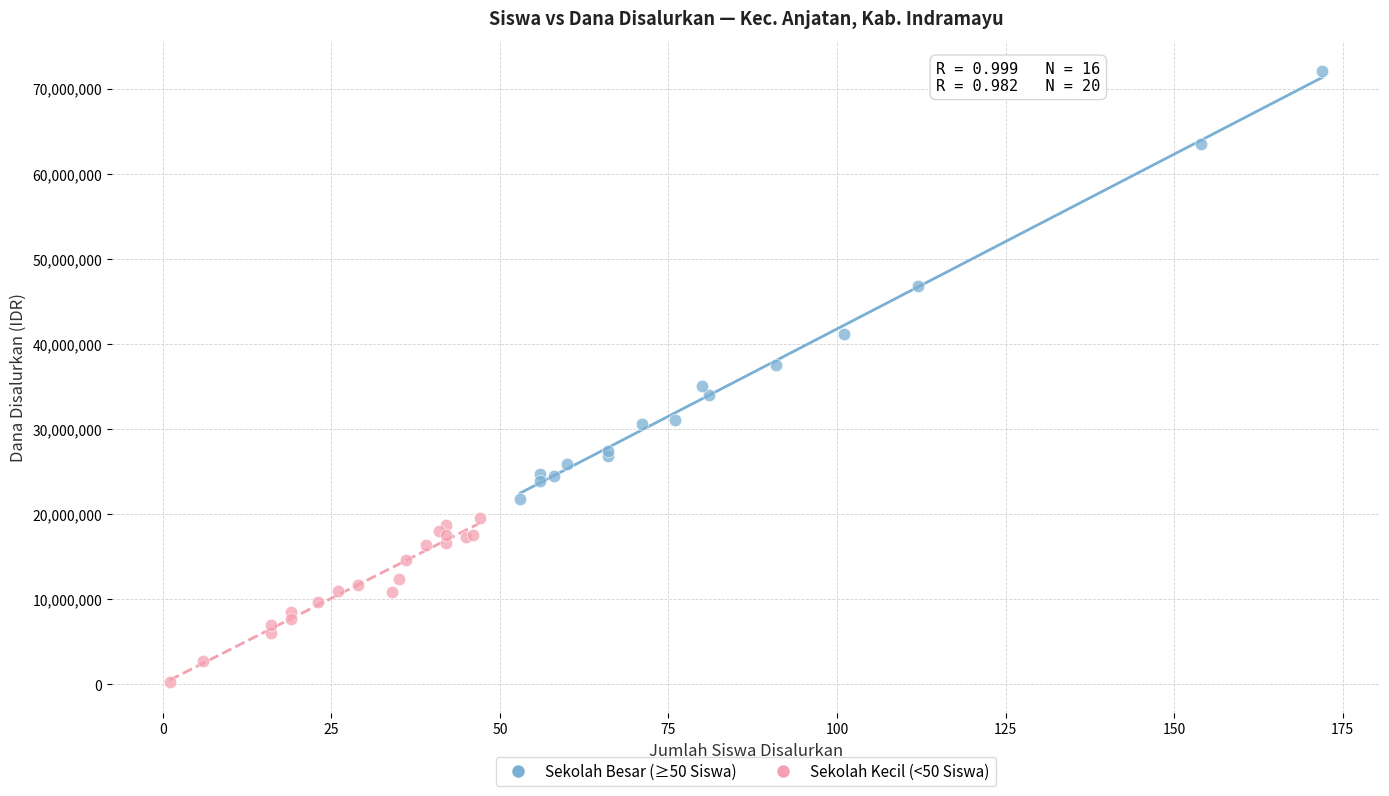

Which series reaches the maximum Y coordinate?

Sekolah Besar (≥50 Siswa)